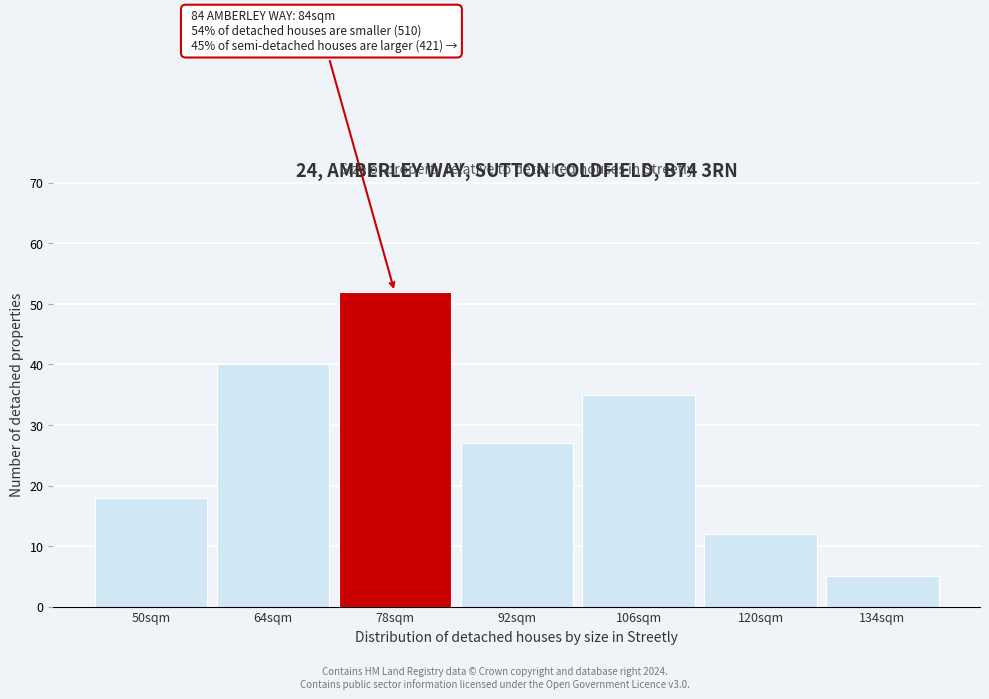

Reading left to right, transcribe all the data shown in this chart.

50sqm=18	64sqm=40	78sqm=52	92sqm=27	106sqm=35	120sqm=12	134sqm=5